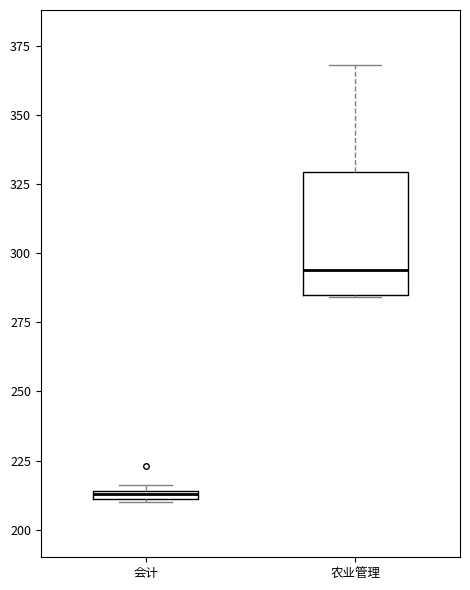

Which box has the highest median line?

农业管理